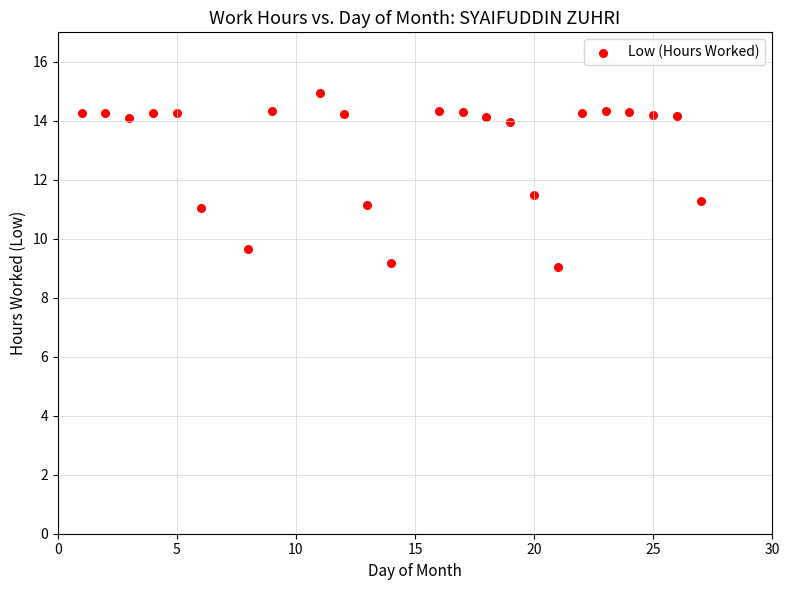

What Y value in the scatter plot is closest to 12?

11.5